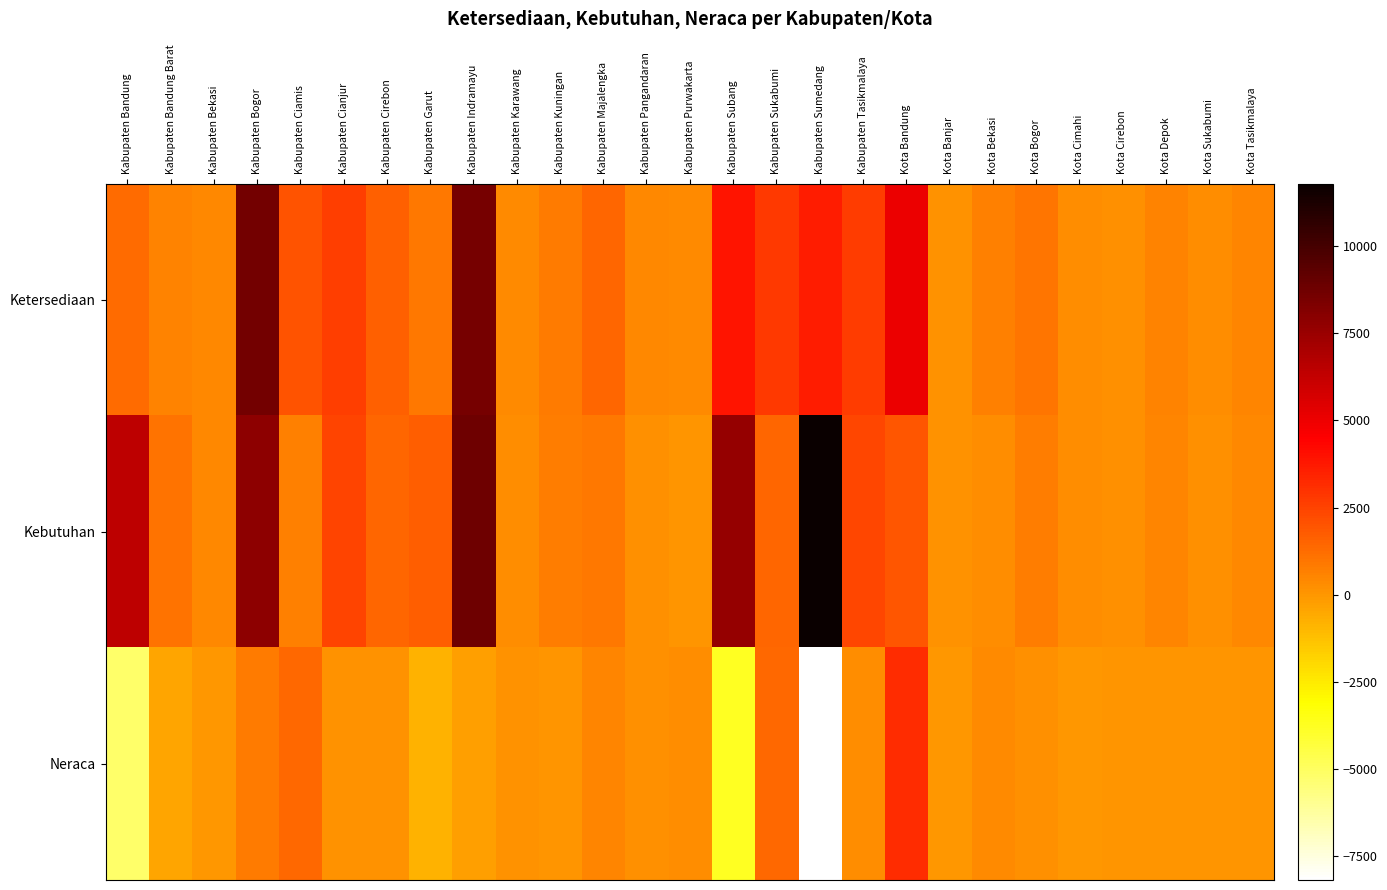

Reading right to left, extract all data points from this chart.

Ketersediaan: Kota Tasikmalaya=476.8	Kota Sukabumi=280.0	Kota Depok=580.0	Kota Cirebon=236.7	Kota Cimahi=263.3	Kota Bogor=1001.9	Kota Bekasi=649.7	Kota Banjar=111.2	Kota Bandung=5041.8	Kabupaten Tasikmalaya=2698.0	Kabupaten Sumedang=3600.0	Kabupaten Sukabumi=2792.0	Kabupaten Subang=3832.0	Kabupaten Purwakarta=326.5	Kabupaten Pangandaran=400.0	Kabupaten Majalengka=1479.0	Kabupaten Kuningan=810.0	Kabupaten Karawang=366.2	Kabupaten Indramayu=8524.0	Kabupaten Garut=866.2	Kabupaten Cirebon=1604.0	Kabupaten Cianjur=2603.8	Kabupaten Ciamis=2025.0	Kabupaten Bogor=8660.0	Kabupaten Bekasi=426.4	Kabupaten Bandung Barat=620.2	Kabupaten Bandung=1311.8
Kebutuhan: Kota Tasikmalaya=446.9	Kota Sukabumi=236.0	Kota Depok=536.0	Kota Cirebon=225.8	Kota Cimahi=316.8	Kota Bogor=770.7	Kota Bekasi=262.7	Kota Banjar=106.9	Kota Bandung=1899.0	Kabupaten Tasikmalaya=2397.0	Kabupaten Sumedang=11792.0	Kabupaten Sukabumi=1440.0	Kabupaten Subang=7650.0	Kabupaten Purwakarta=81.0	Kabupaten Pangandaran=192.0	Kabupaten Majalengka=934.0	Kabupaten Kuningan=764.0	Kabupaten Karawang=251.8	Kabupaten Indramayu=8770.0	Kabupaten Garut=1652.8	Kabupaten Cirebon=1472.0	Kabupaten Cianjur=2478.2	Kabupaten Ciamis=668.0	Kabupaten Bogor=7872.0	Kabupaten Bekasi=426.4	Kabupaten Bandung Barat=1068.7	Kabupaten Bandung=6480.0
Neraca: Kota Tasikmalaya=29.9	Kota Sukabumi=44.0	Kota Depok=44.0	Kota Cirebon=10.9	Kota Cimahi=-53.5	Kota Bogor=231.2	Kota Bekasi=387.1	Kota Banjar=4.3	Kota Bandung=3142.8	Kabupaten Tasikmalaya=301.0	Kabupaten Sumedang=-8192.0	Kabupaten Sukabumi=1352.0	Kabupaten Subang=-3818.0	Kabupaten Purwakarta=245.5	Kabupaten Pangandaran=208.0	Kabupaten Majalengka=545.0	Kabupaten Kuningan=46.0	Kabupaten Karawang=114.5	Kabupaten Indramayu=-246.0	Kabupaten Garut=-786.7	Kabupaten Cirebon=132.0	Kabupaten Cianjur=125.6	Kabupaten Ciamis=1357.0	Kabupaten Bogor=788.0	Kabupaten Bekasi=0.0	Kabupaten Bandung Barat=-448.5	Kabupaten Bandung=-5168.3